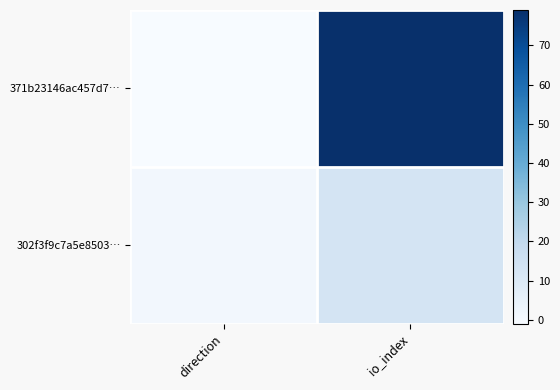

At how many categories does at least one series exceed 60?

1